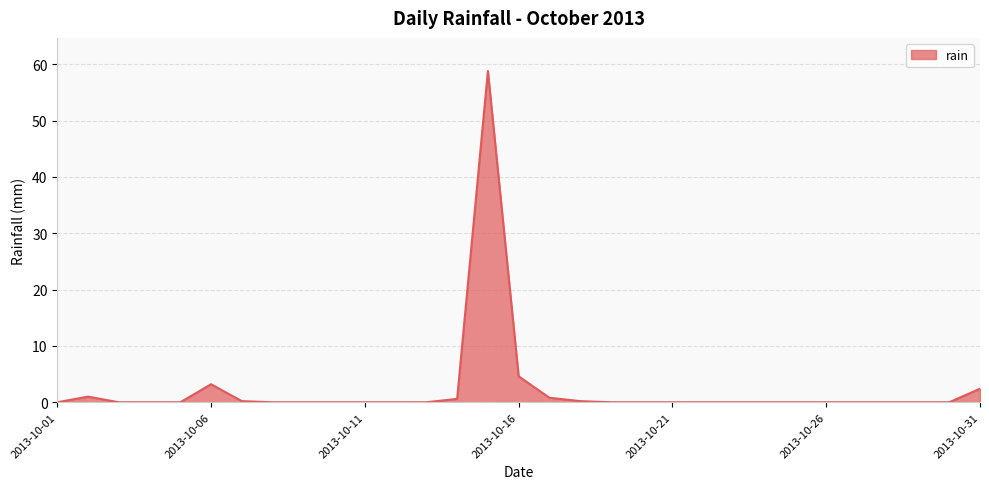

What is the difference between the maximum and minimum values?

58.8